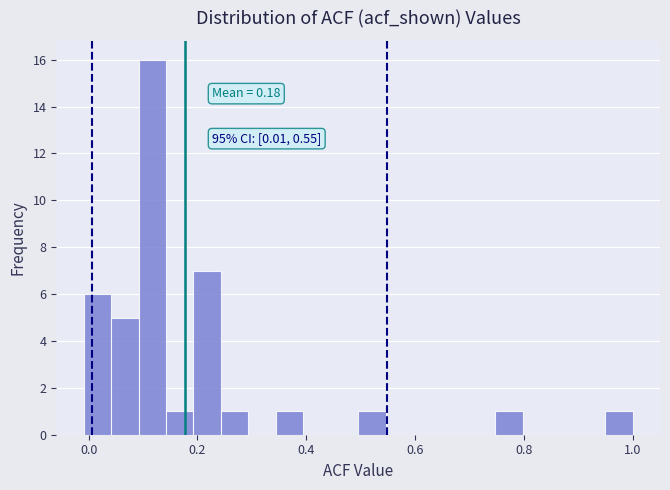

Around what value on the x-axis is the tallest bar? Give the approximate position of its centre, as read against the axis.

0.12